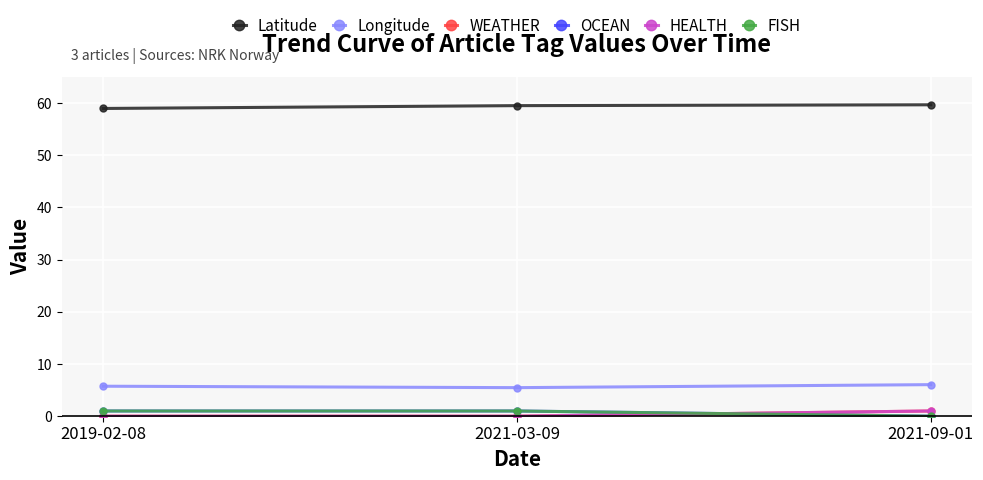

What is the difference between the maximum and minimum values in the Latitude series?

0.7